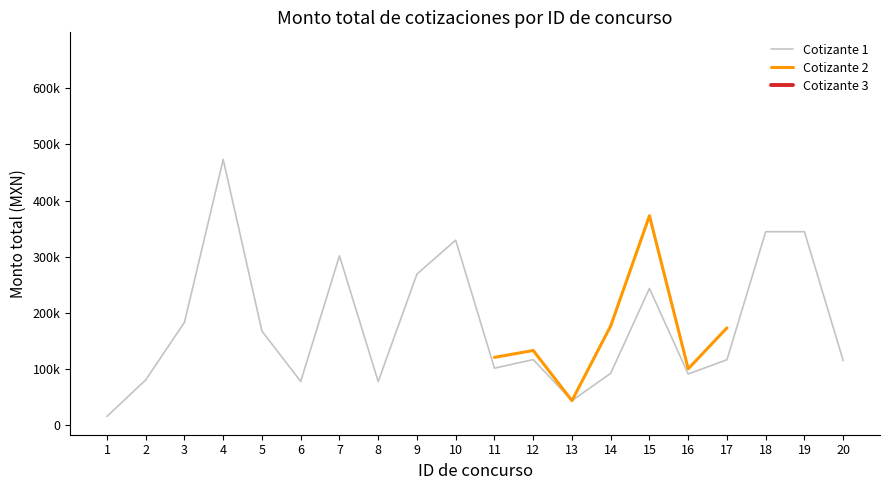

What are all the series names shown in the legend?

Cotizante 1, Cotizante 2, Cotizante 3